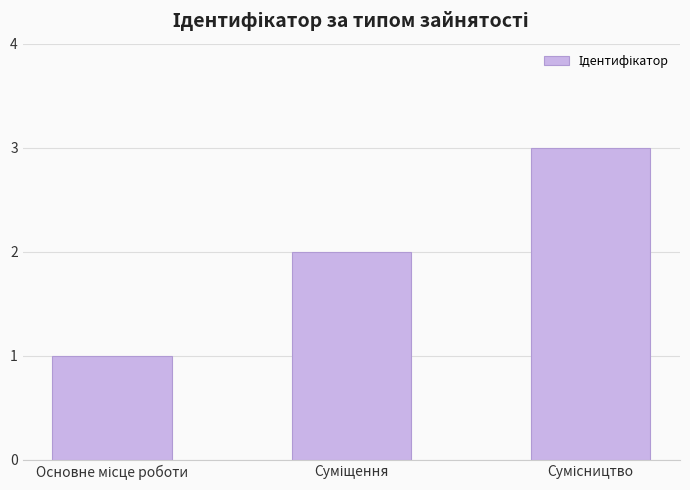

What is the sum of all values?

6